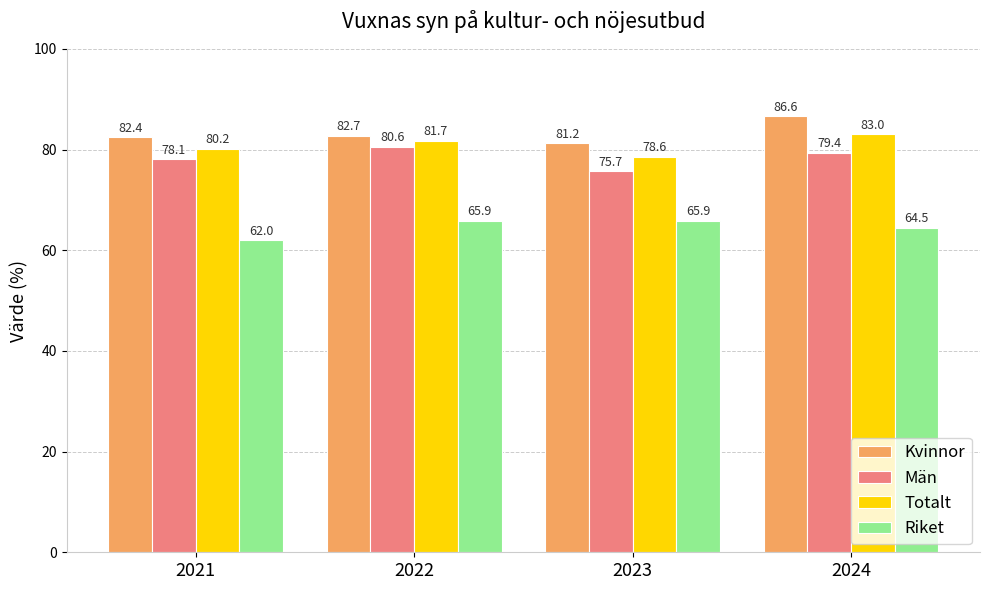

What are all the series names shown in the legend?

Kvinnor, Män, Totalt, Riket